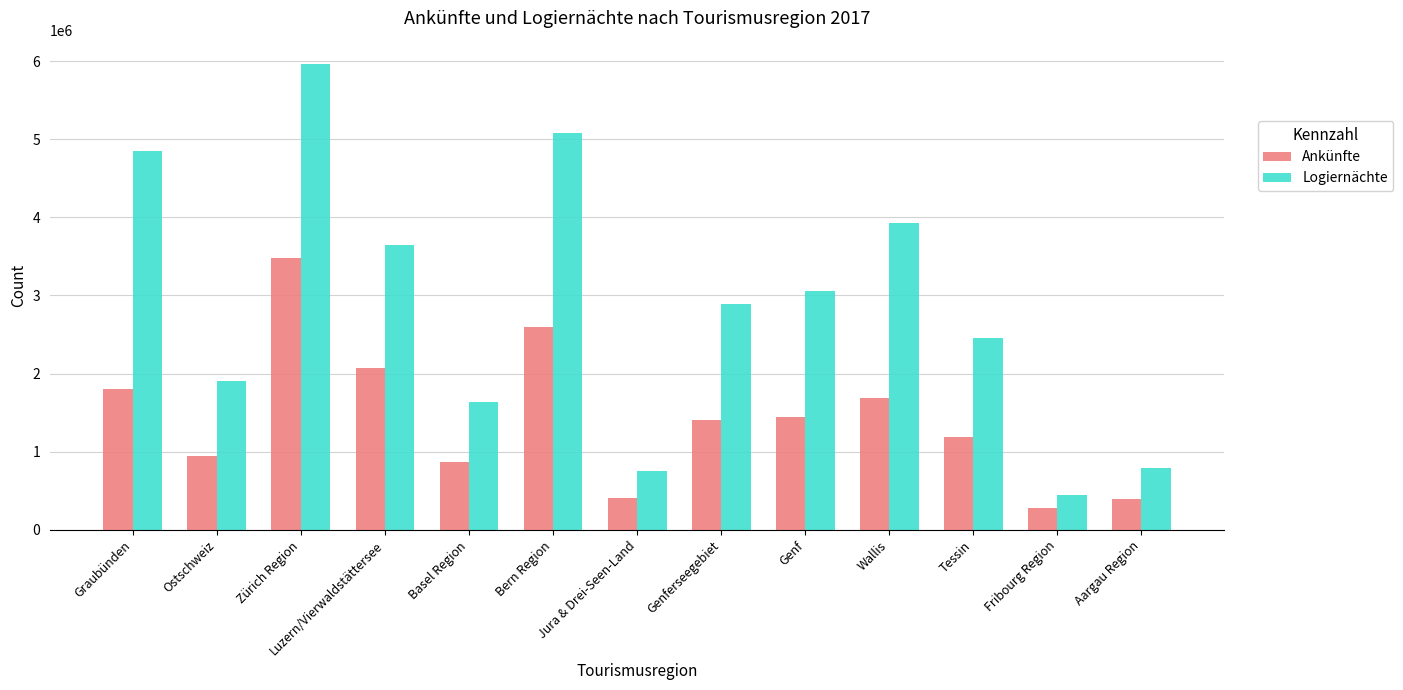

True or false: Ankünfte has a value of 948031 at Ostschweiz.

True